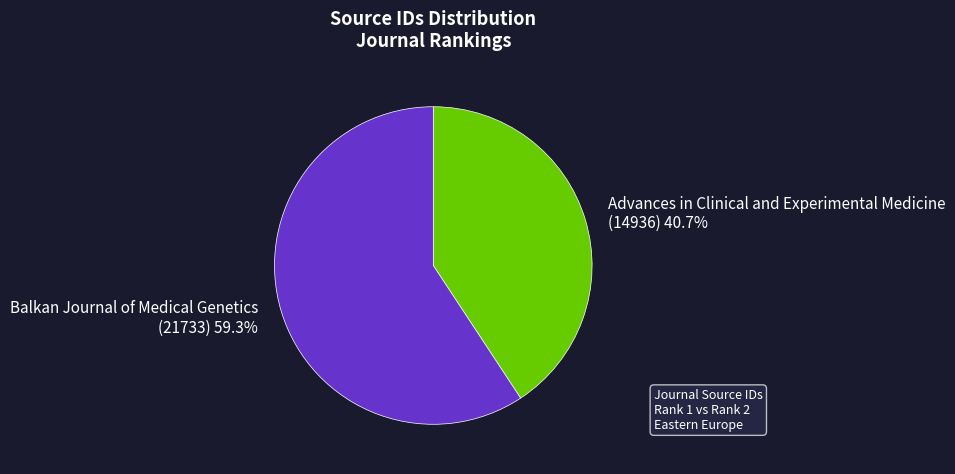

What is the largest slice in the pie chart?

Balkan Journal of Medical Genetics